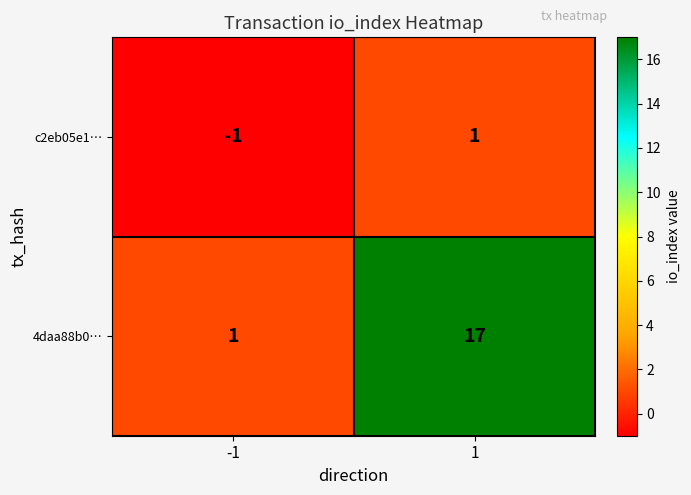

What is the highest value of the 4daa88b0… series?

17